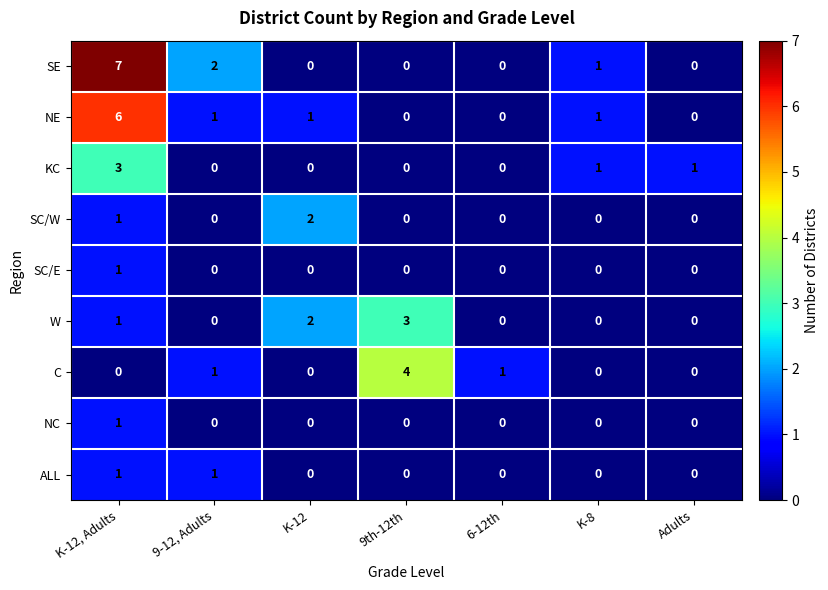

What is the difference between the maximum and second lowest values in the W series?

3